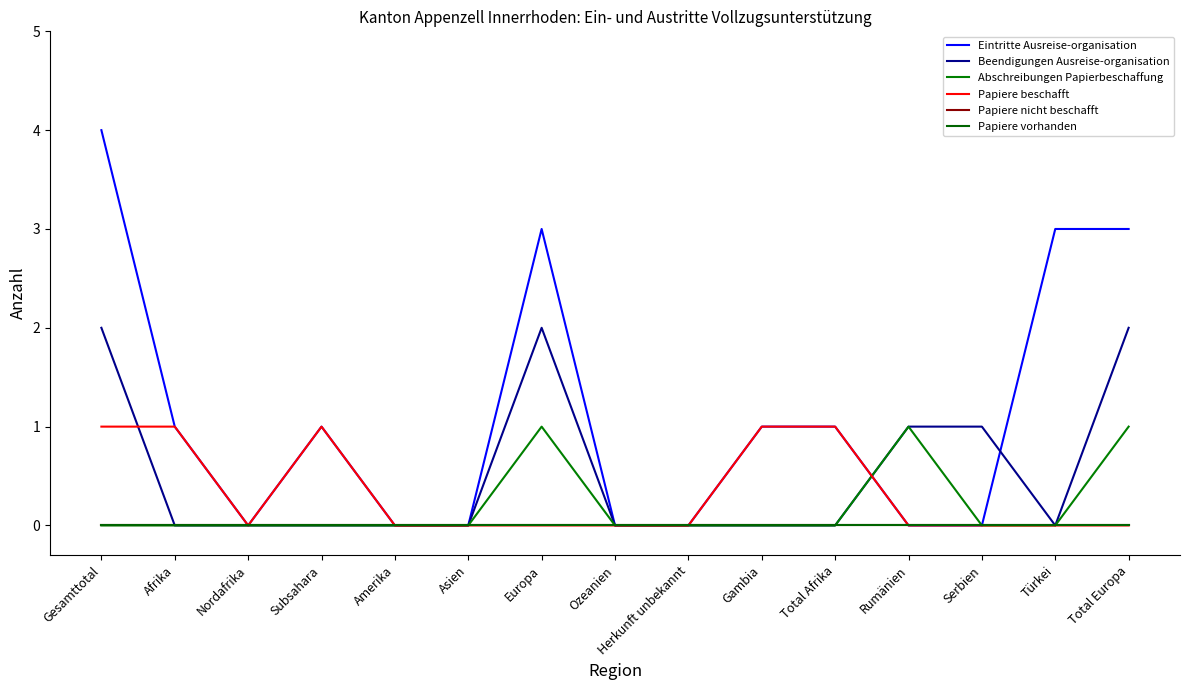

The value of Papiere nicht beschafft at Europa is 0. True or false?

True